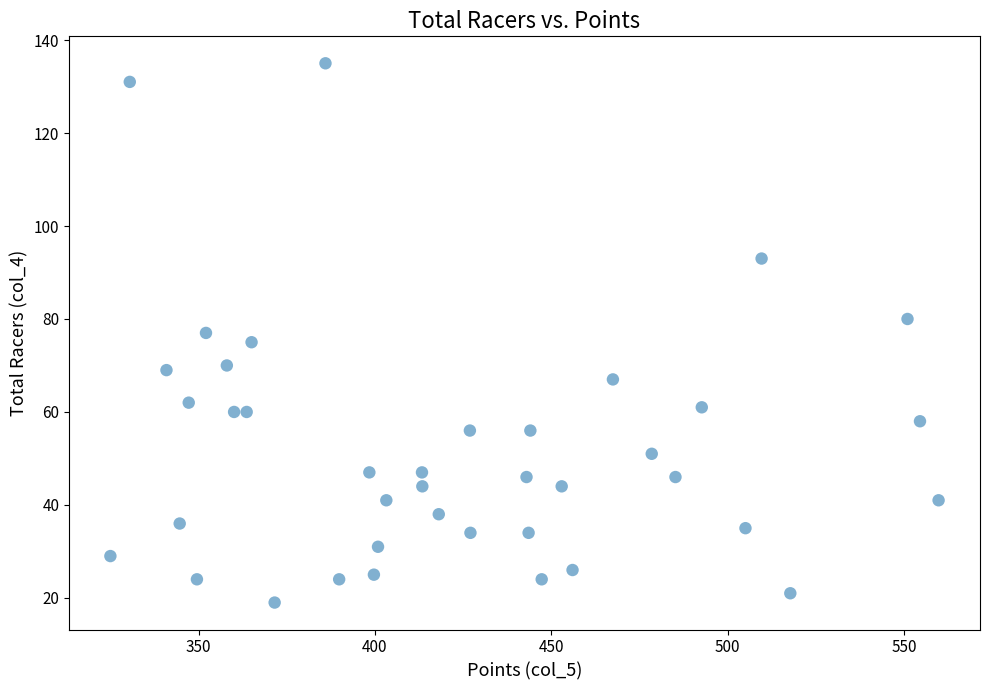

What is the range of Y values (max minus min)?

116